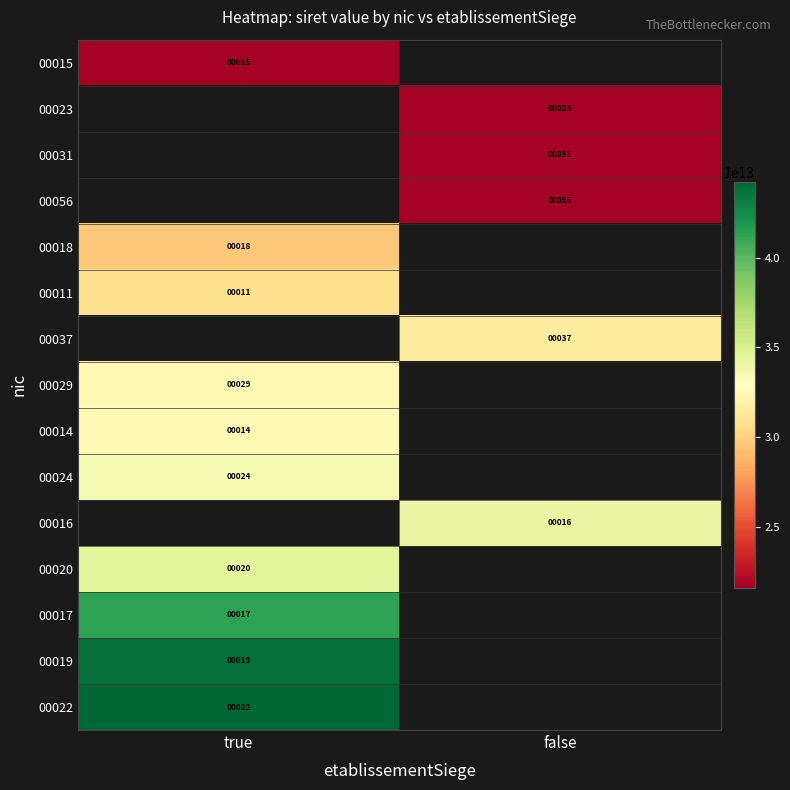

The 00031 series shows 46 at false. True or false?

False